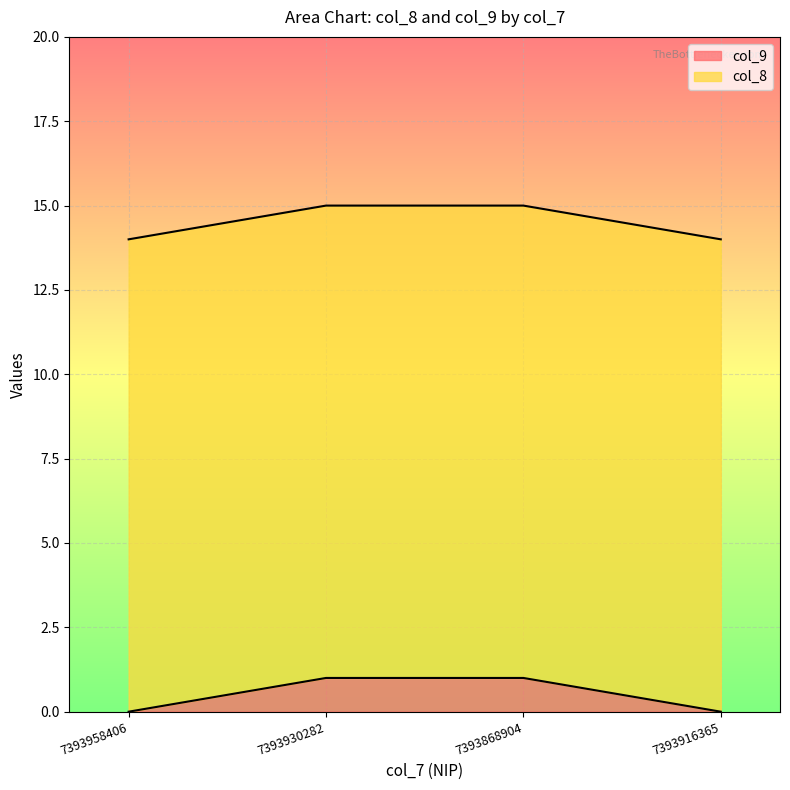

What is the total value across all series at 7393868904?

15